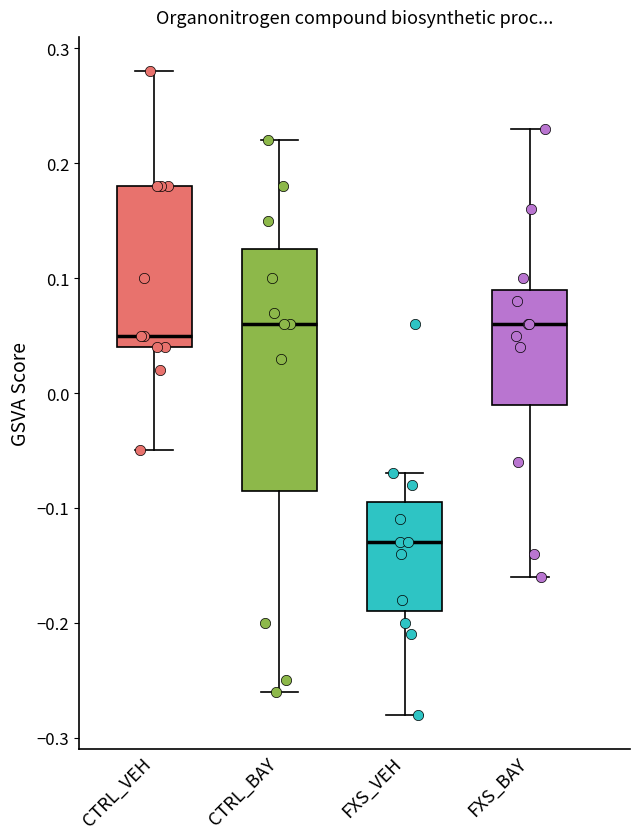

Comparing the boxes themselves (not the whiskers), which one is the tallest?

CTRL_BAY